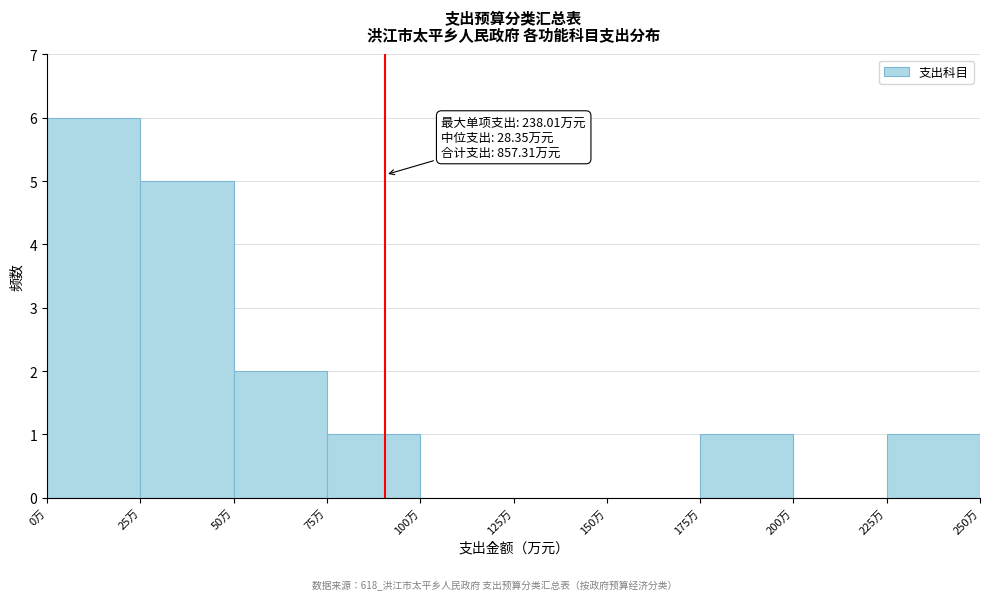

Over which range of the x-axis is the bar tallest?

0 to 25